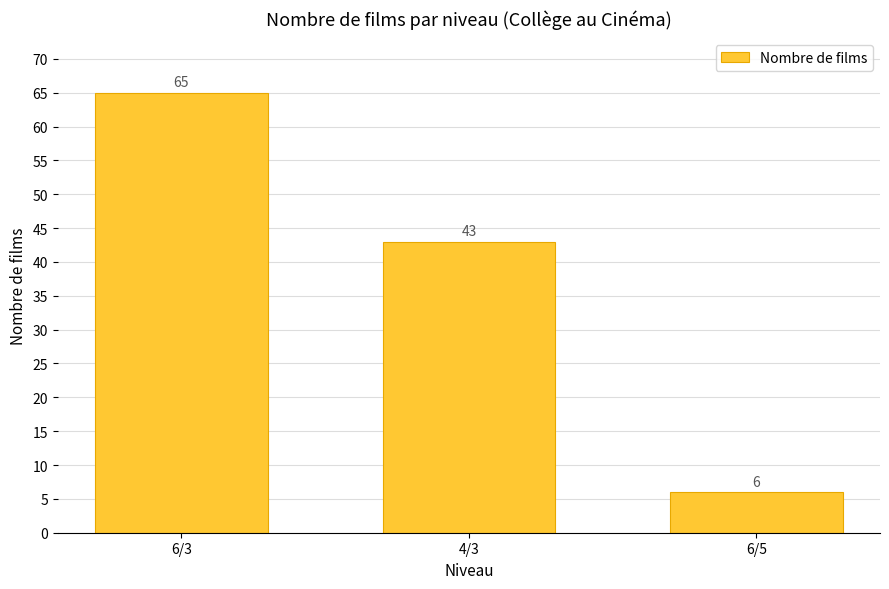

Does the chart contain any negative values?

No